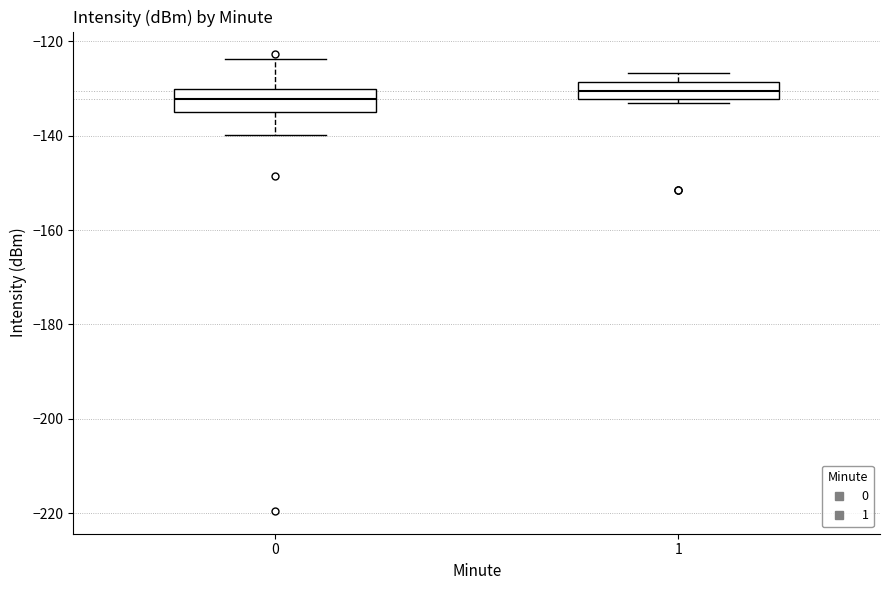

Where is the upper edge of the box at x = 1 on the y-axis? The values are not printed on the chart, so give them approximately, as read against the axis.

-128